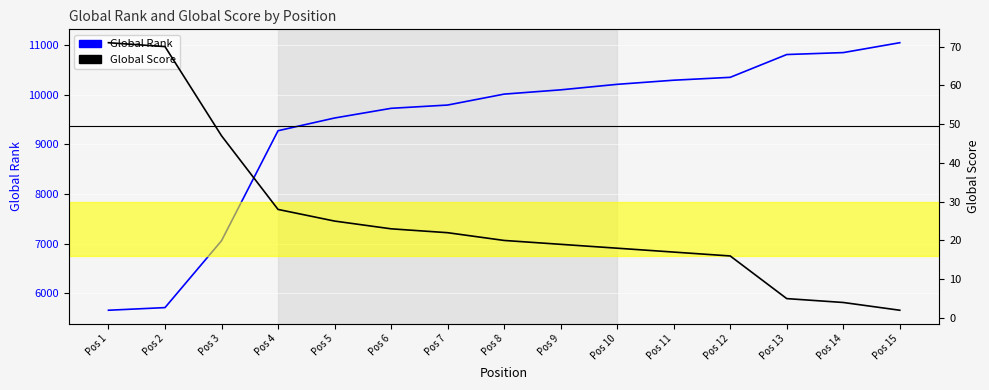

What is the maximum value for Global Score?

71